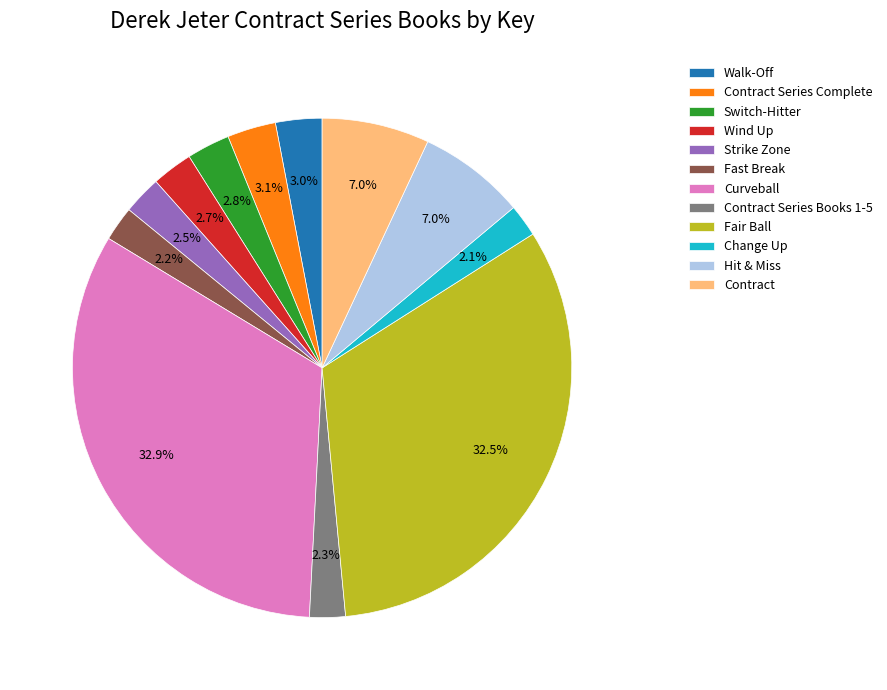

Between Change Up and Wind Up, which is larger?

Wind Up